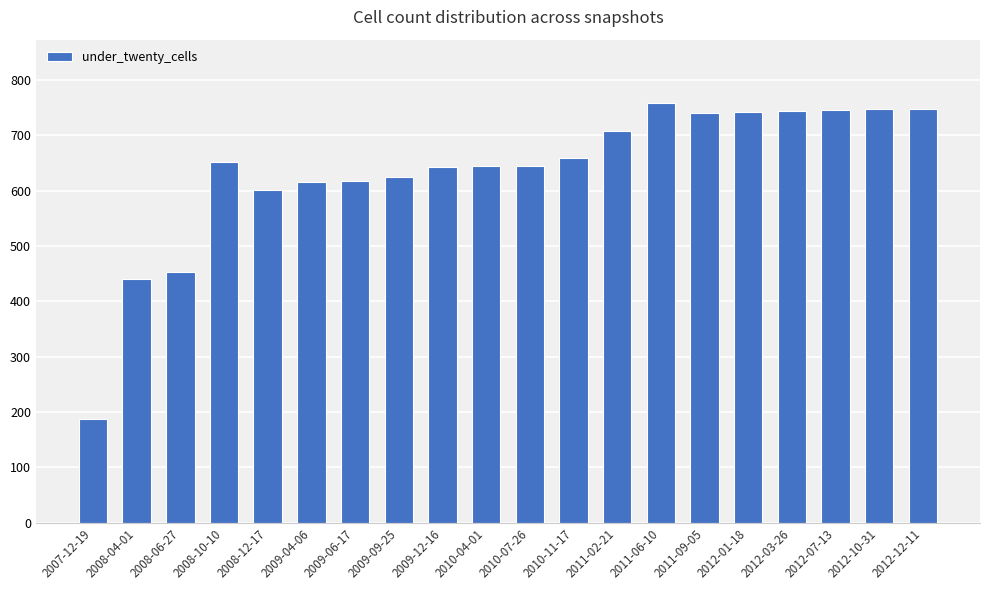

How many bars are there in total?

20